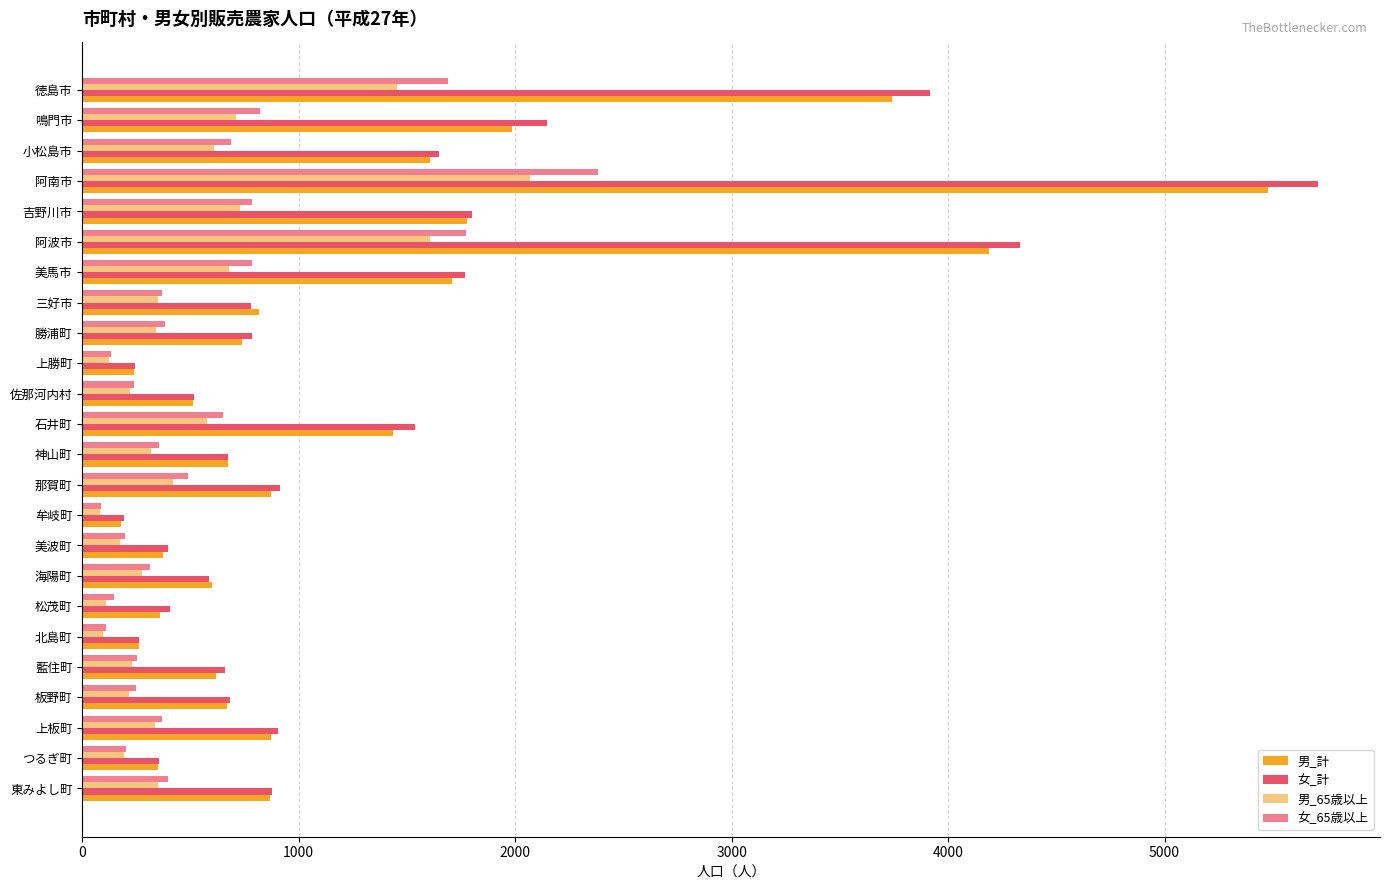

Which category has the highest value in the 女_計 series?

阿南市